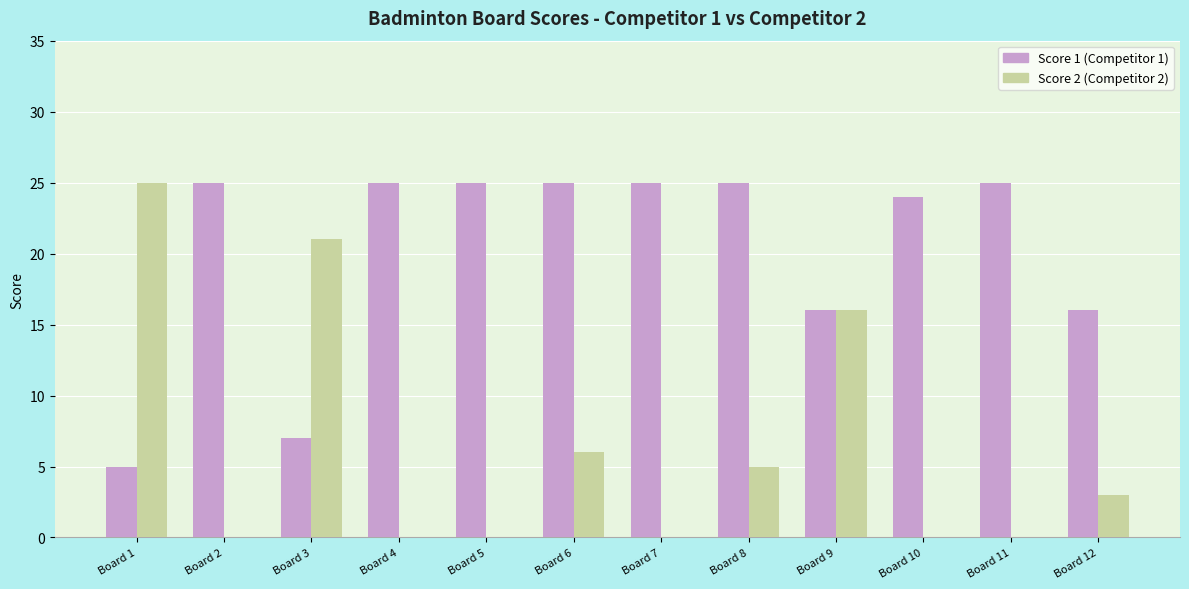

What is the sum of all Score 1 (Competitor 1) values?

243